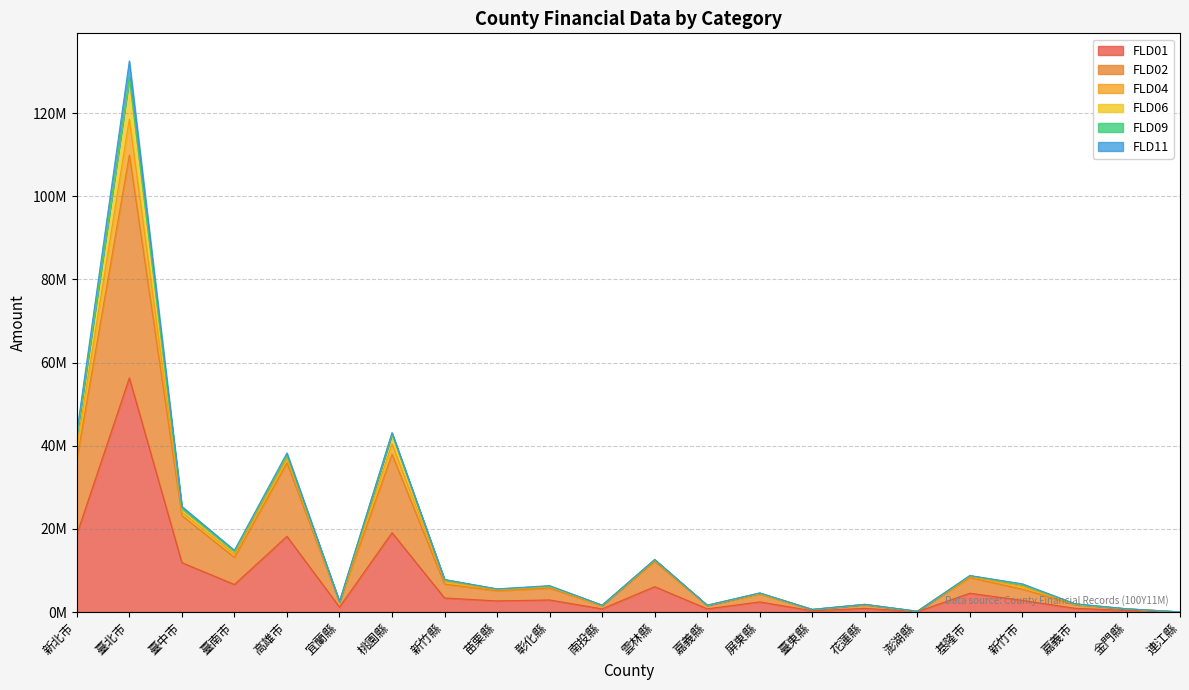

Does the chart have visible grid lines?

Yes